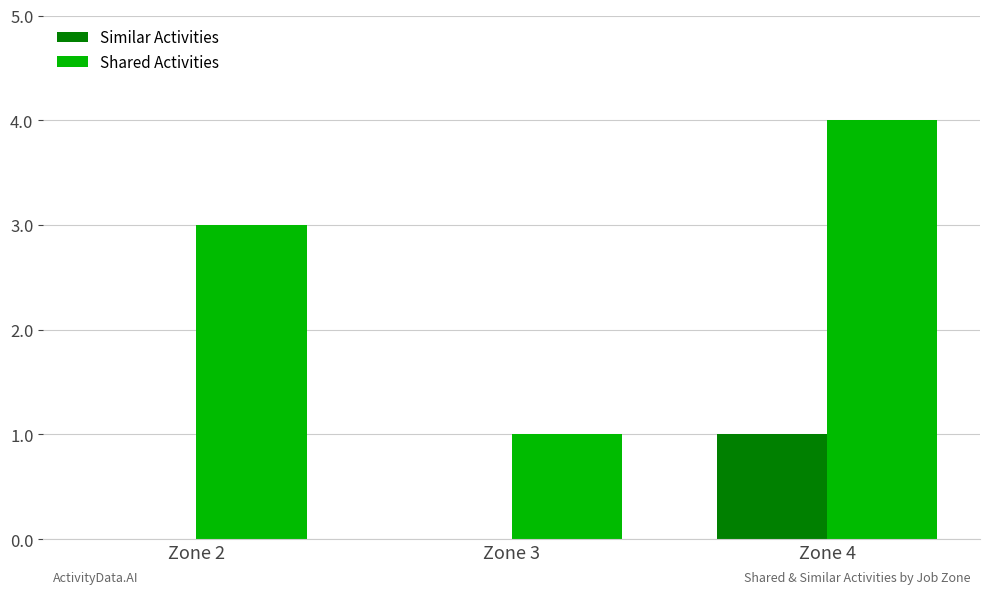

Reading right to left, extract all data points from this chart.

Similar Activities: Zone 4=1	Zone 3=0	Zone 2=0
Shared Activities: Zone 4=4	Zone 3=1	Zone 2=3